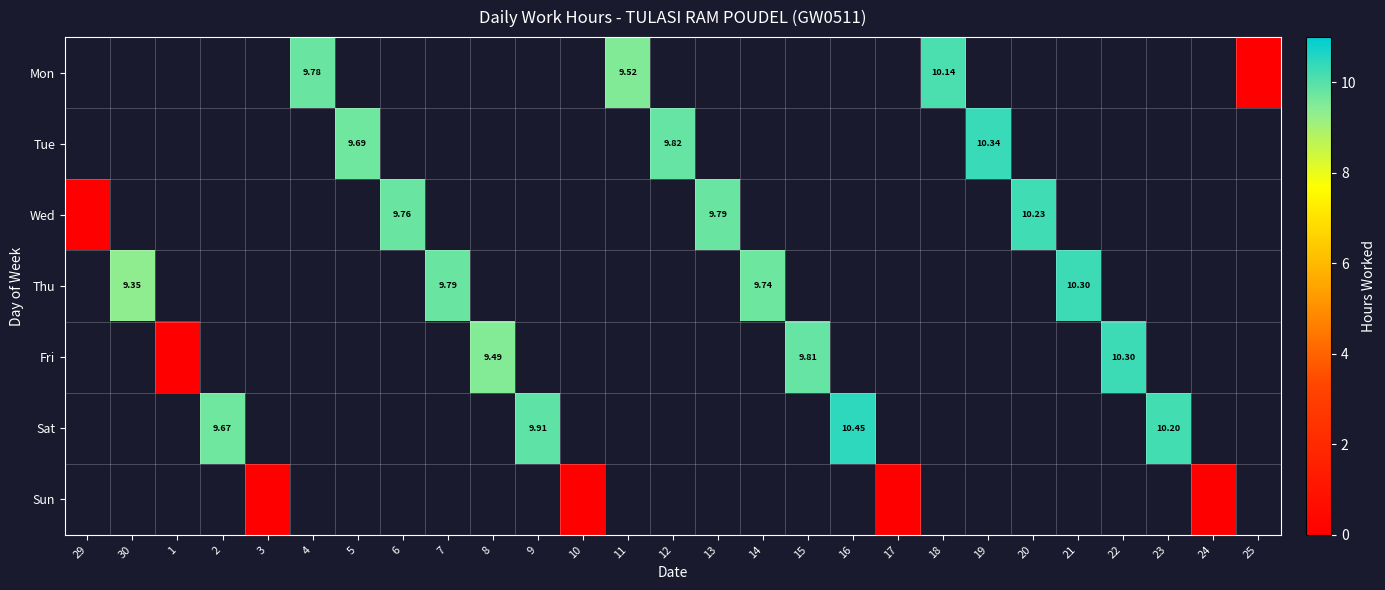

Which category has the lowest value across all series?

25